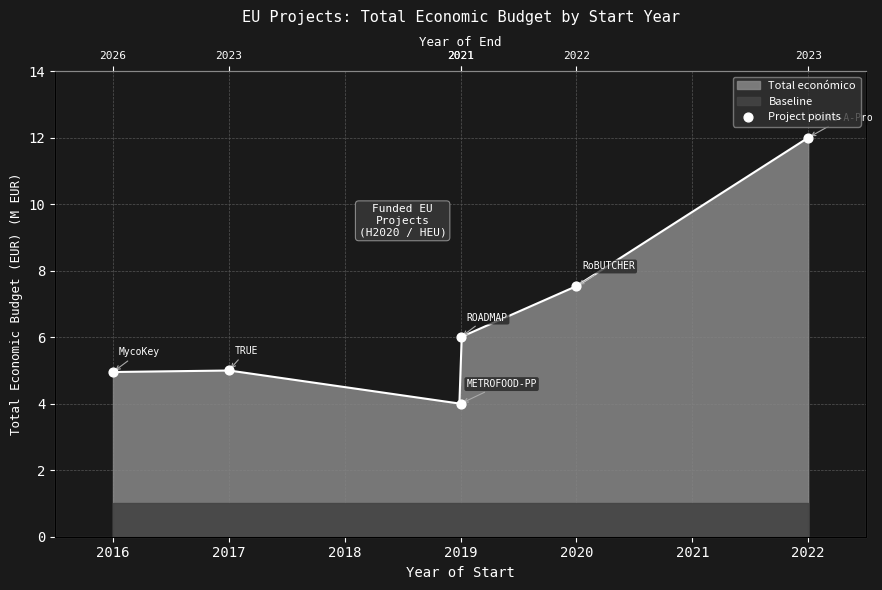

What is the ratio of the value at 2019 to the value at 2020?

0.8